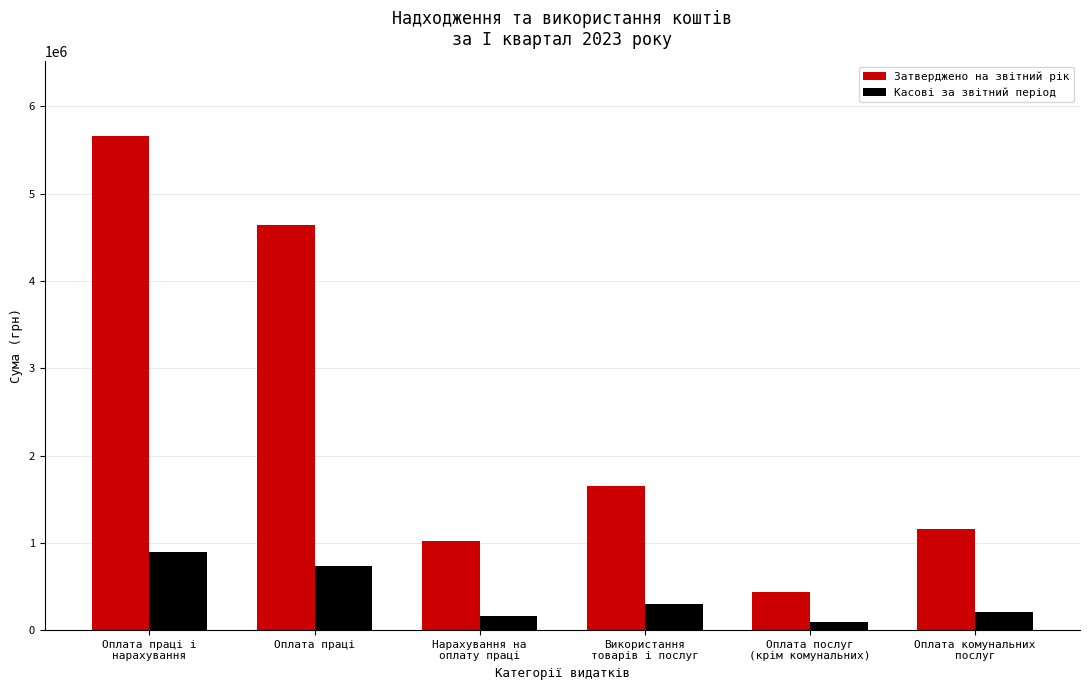

Where is Затверджено на звітний рік nearest to the value 3052900?

Використання
товарів і послуг